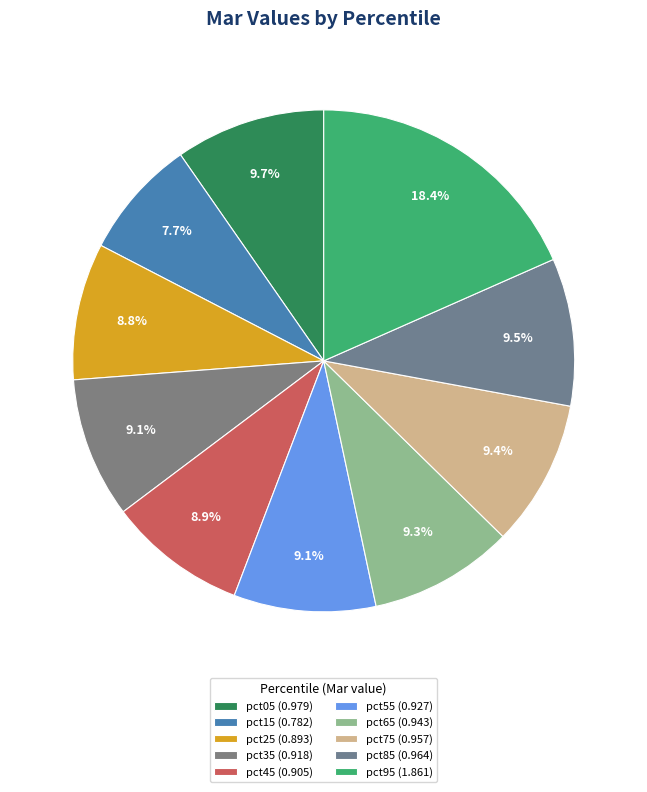

To the nearest percent, what percentage of the pie is pct35?

9%